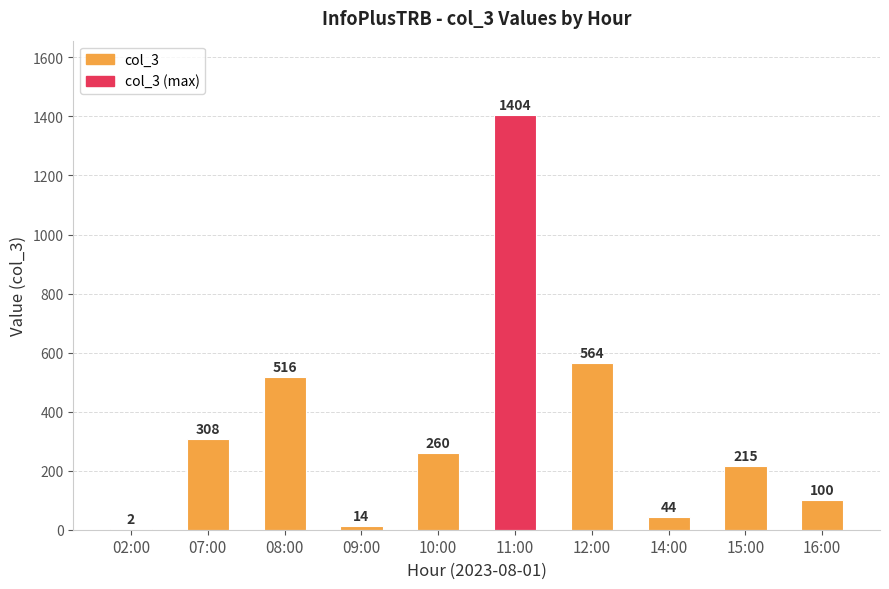

Which category has the highest value across all series?

11:00